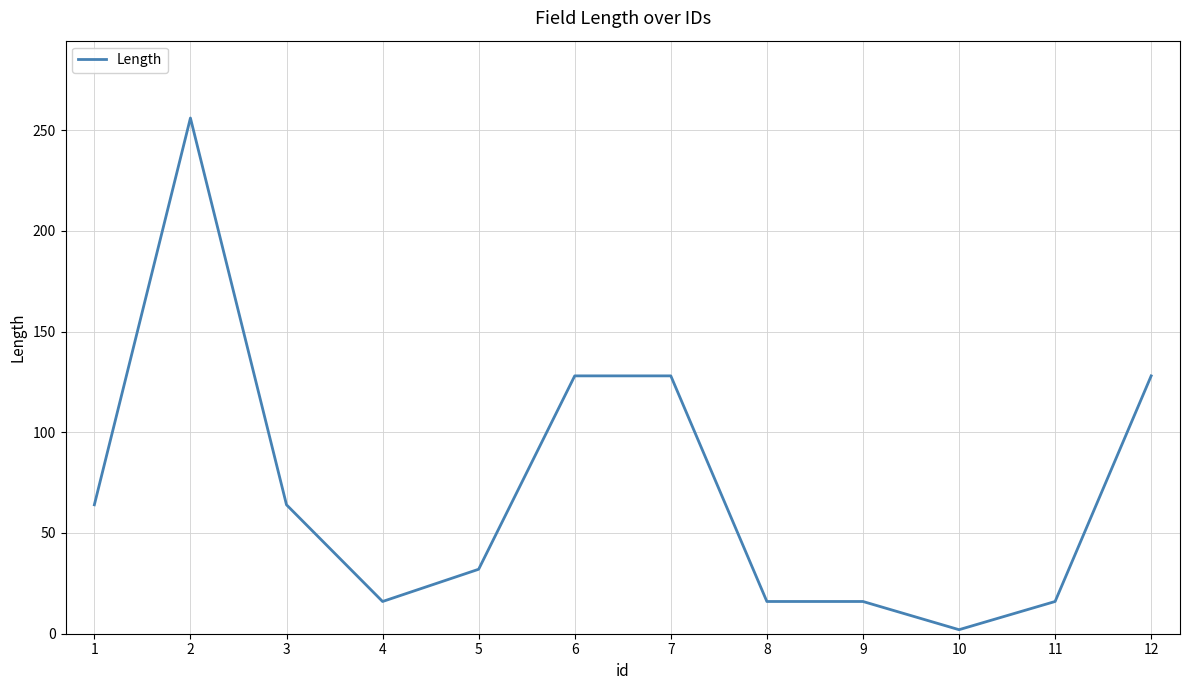

Read the value at 7.

128